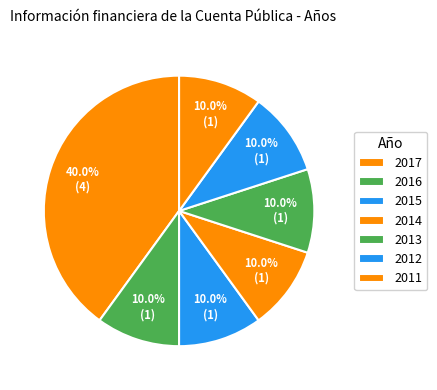

Count the number of slices in the pie.

7